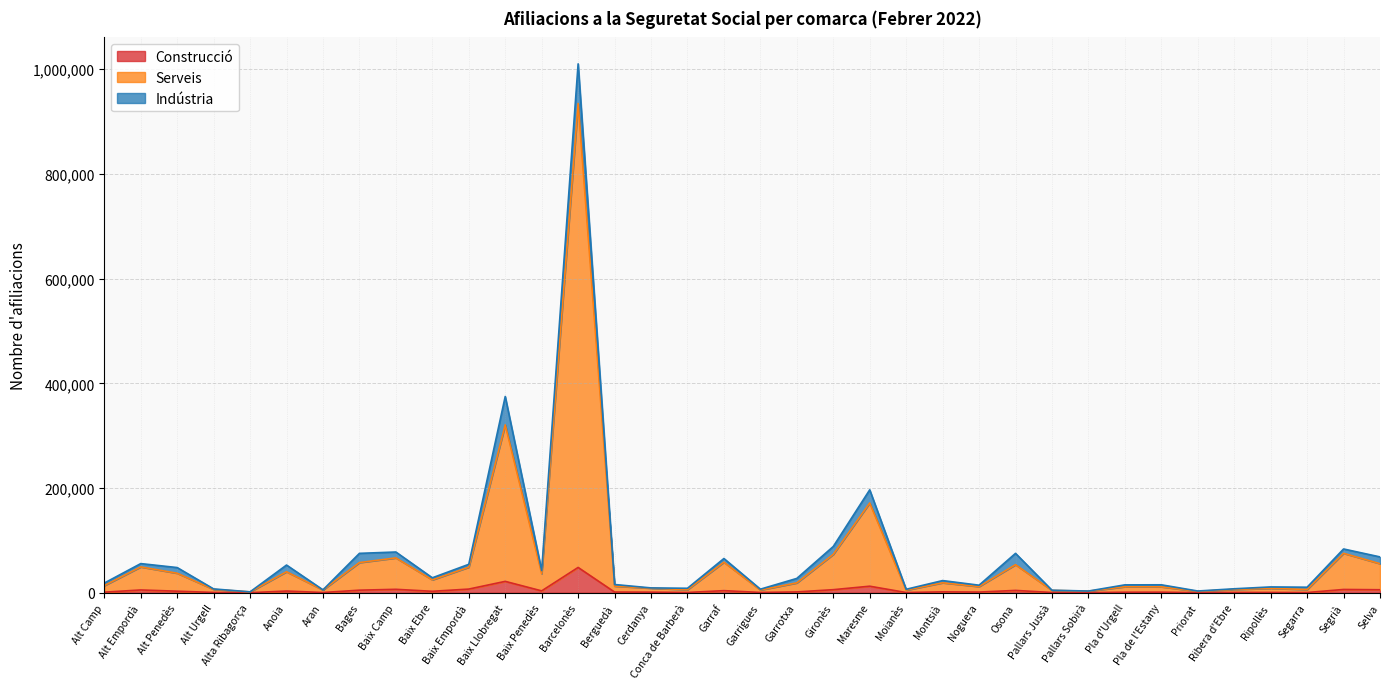

True or false: Serveis and Construcció intersect in this chart.

False